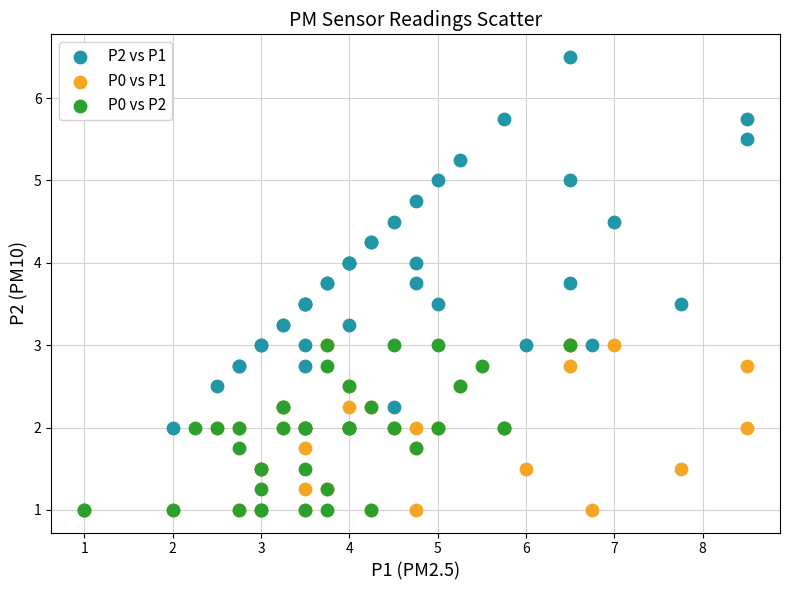

Which series reaches the maximum Y coordinate?

P2 vs P1